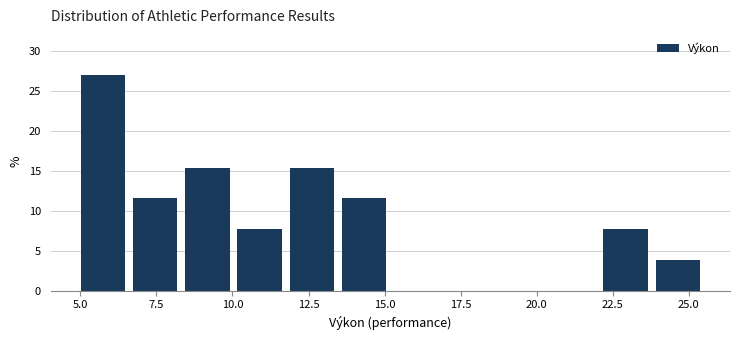

Read against the x-axis, roughly where is the centre of the tallest bar?

5.5